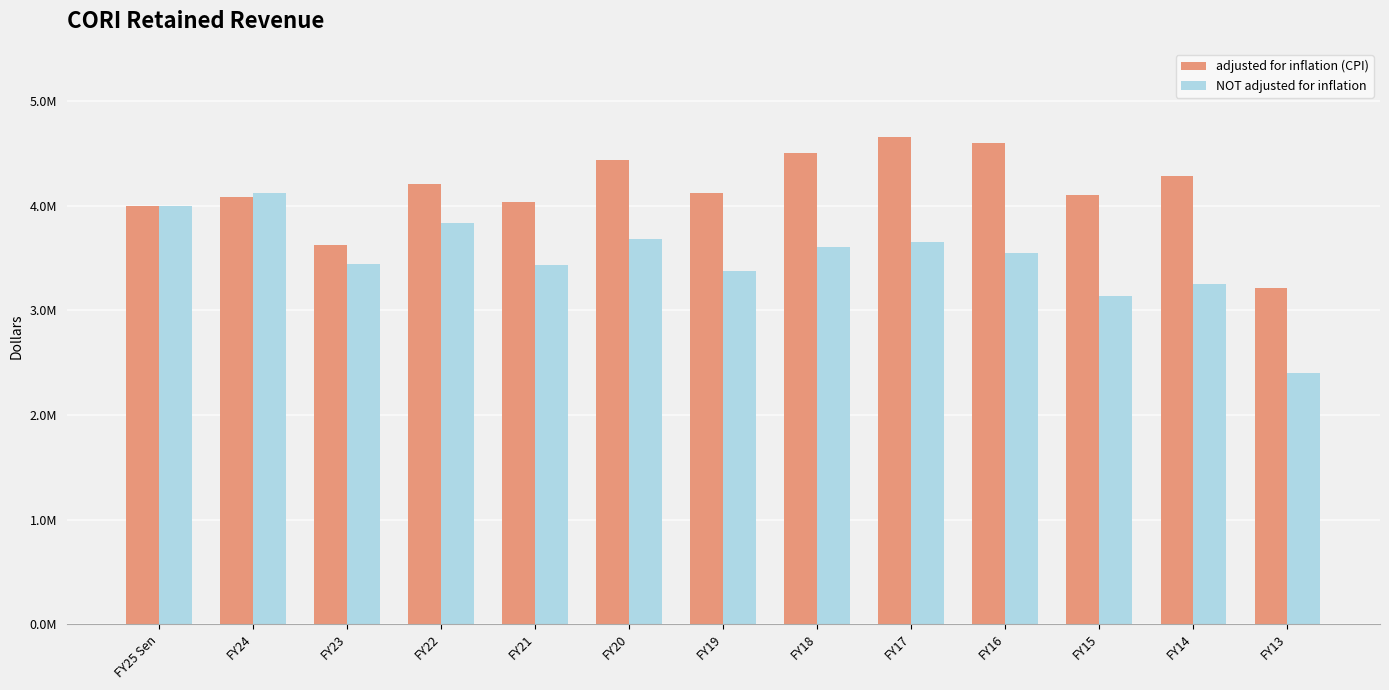

Is it true that adjusted for inflation (CPI) equals 1605616 at FY17?

False